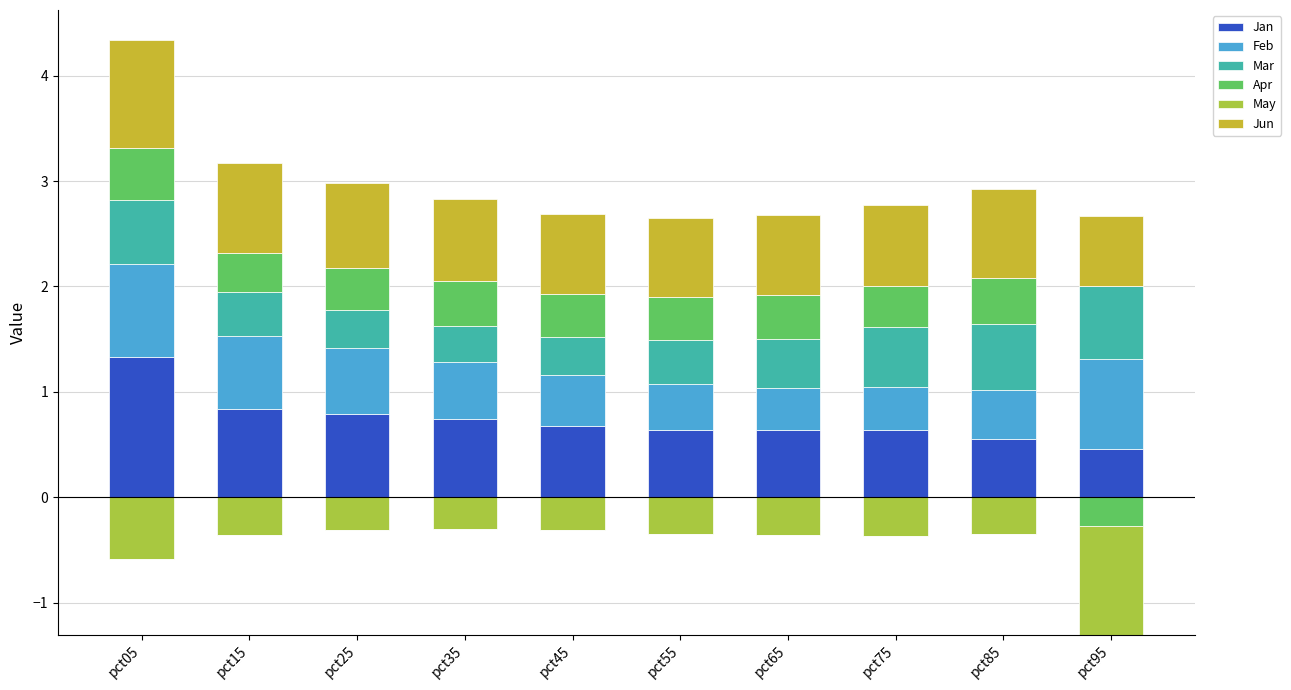

What is the value of the Apr bar at the 8th from the left?

0.4